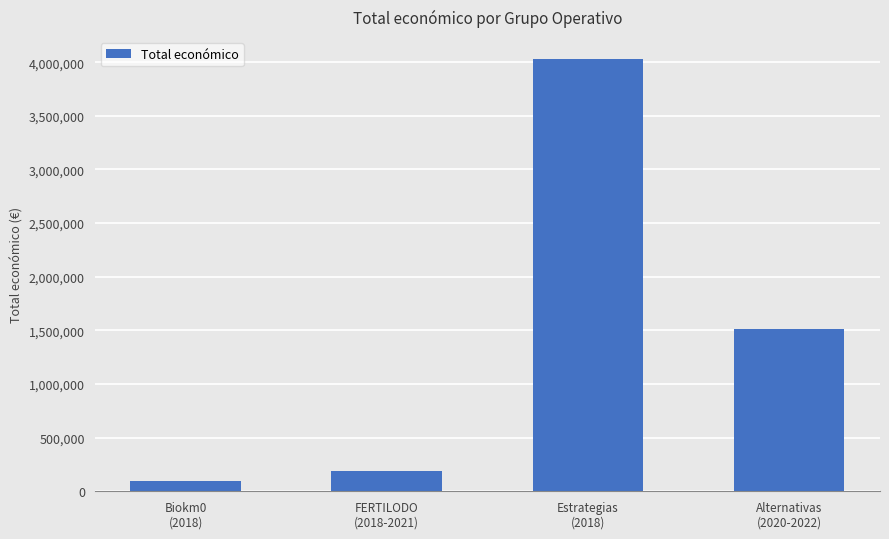

What is the label of the 2nd bar from the right?

Estrategias
(2018)